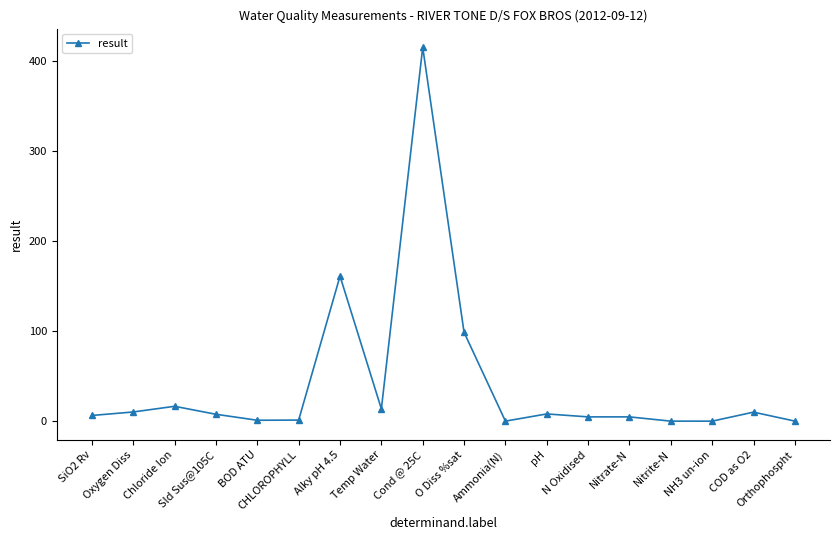

What is the value of the 3rd point from the left?

16.5